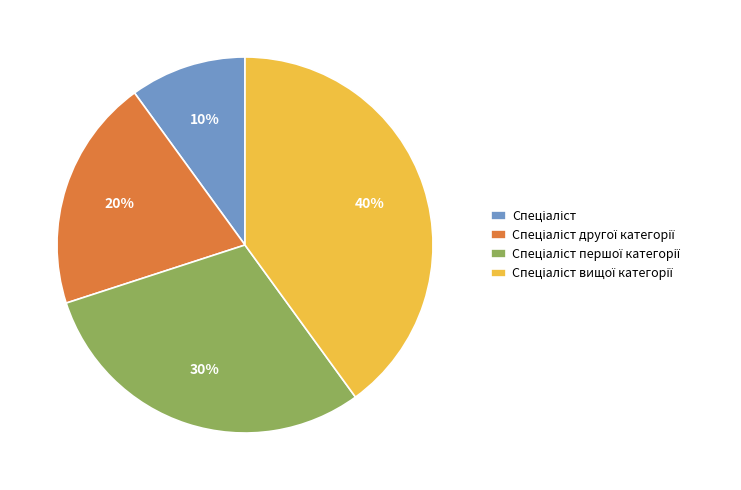

To the nearest percent, what is the average slice percentage?

25%